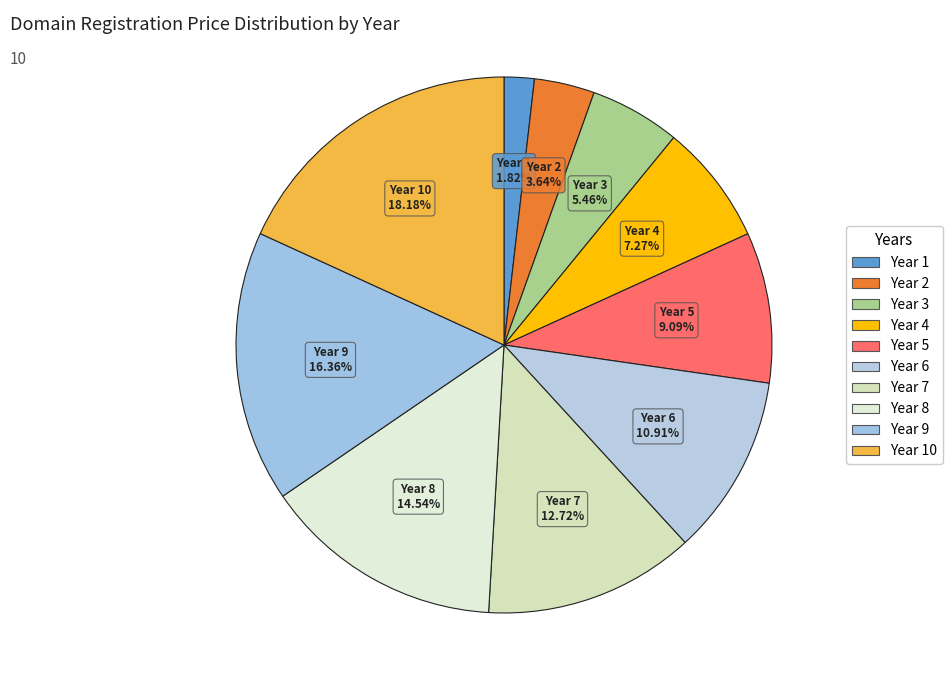

Count the number of slices in the pie.

10